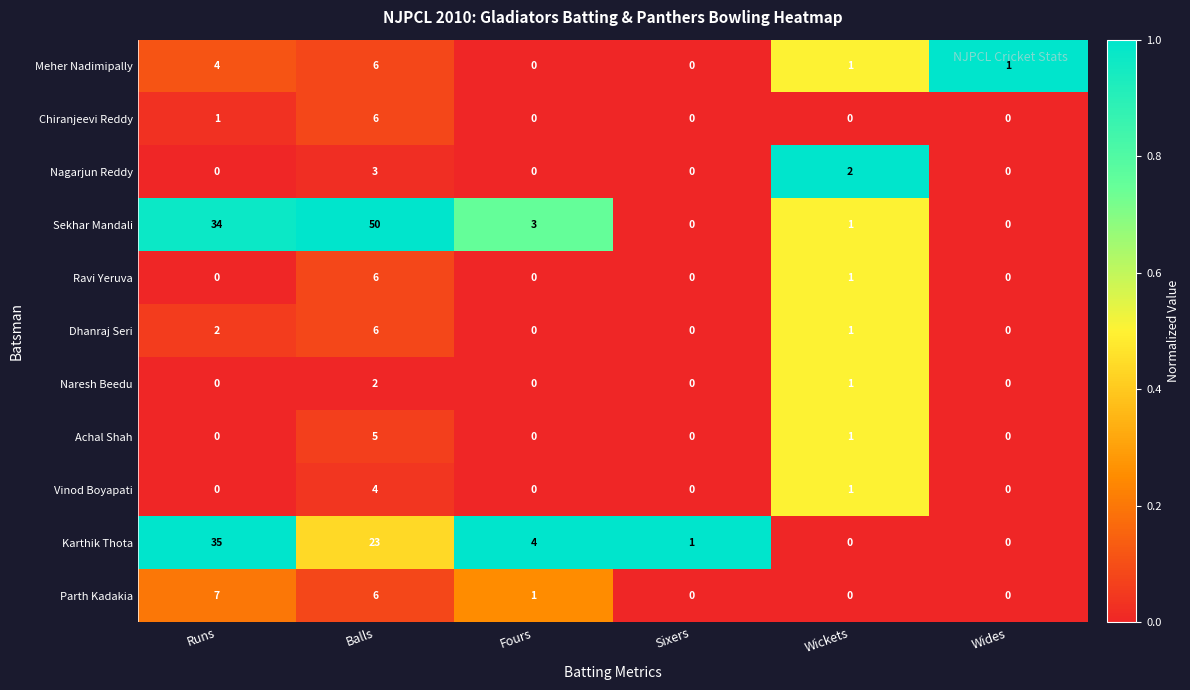

Which label corresponds to the largest value in the chart?

Balls